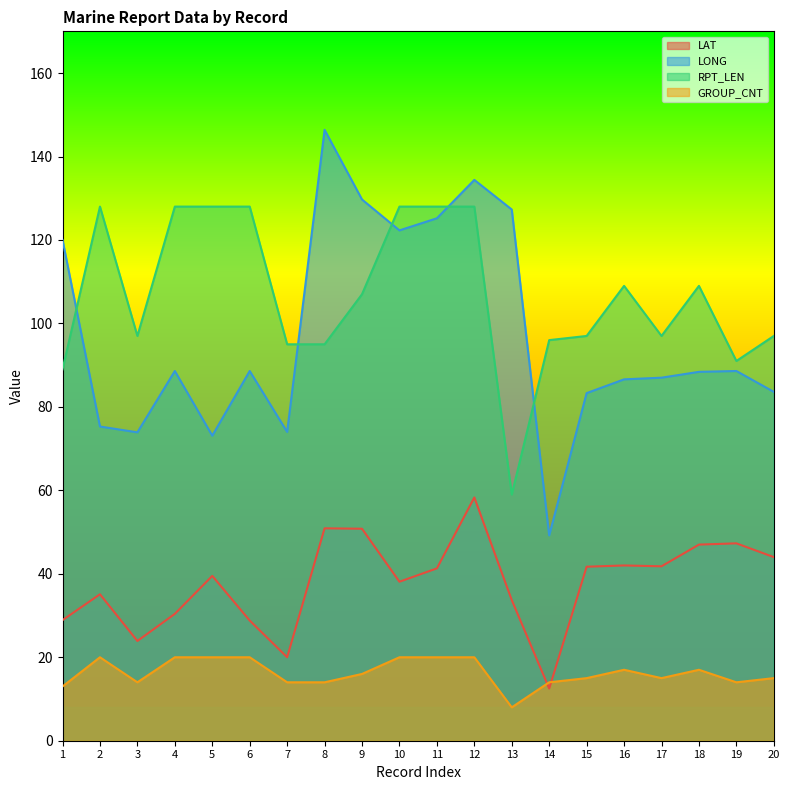

How many data points in LAT are above 41?

10